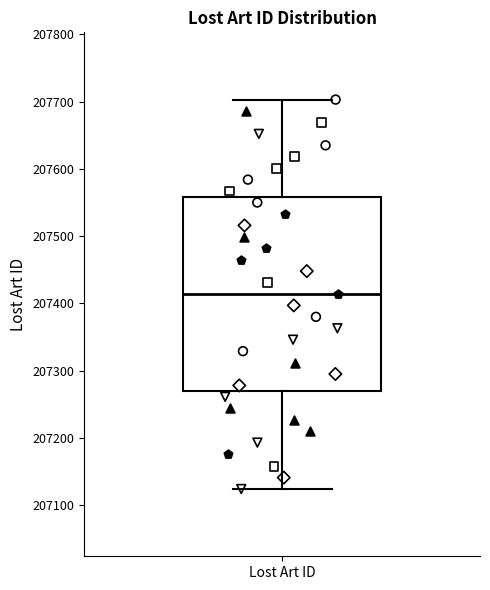

Where does the median line of the box for Lost Art ID sit on the y-axis? The values are not printed on the chart, so give them approximately, as read against the axis.

207410